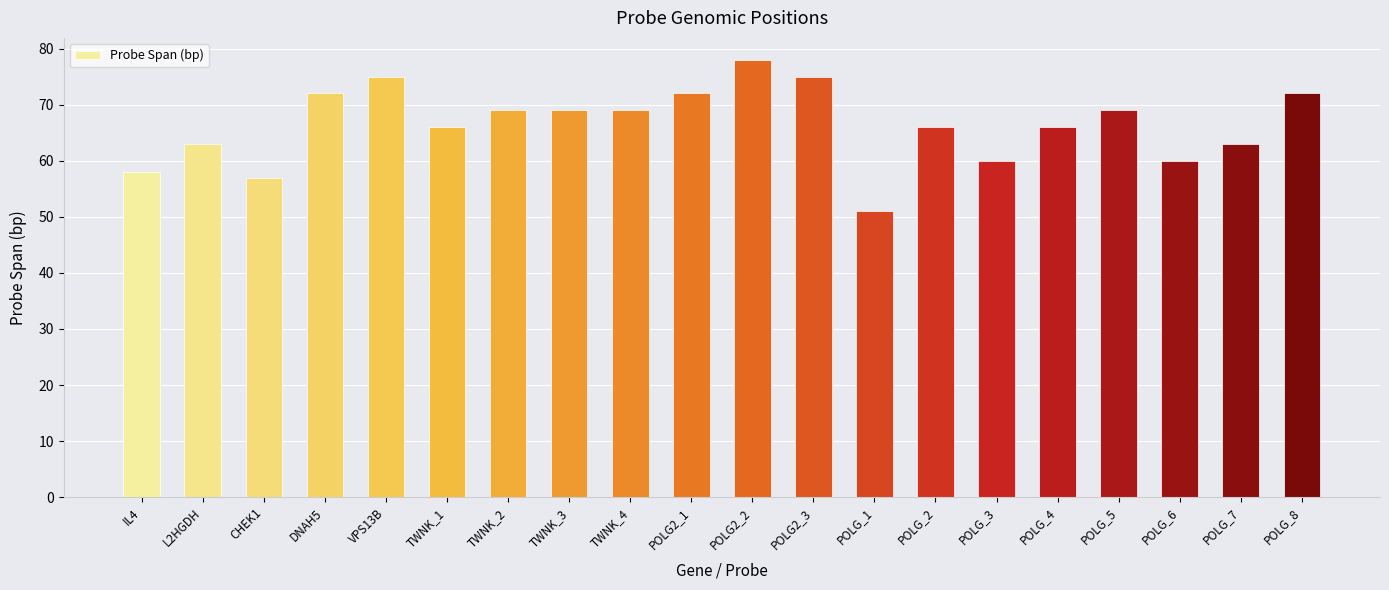

Which label corresponds to the smallest value in the chart?

POLG_1